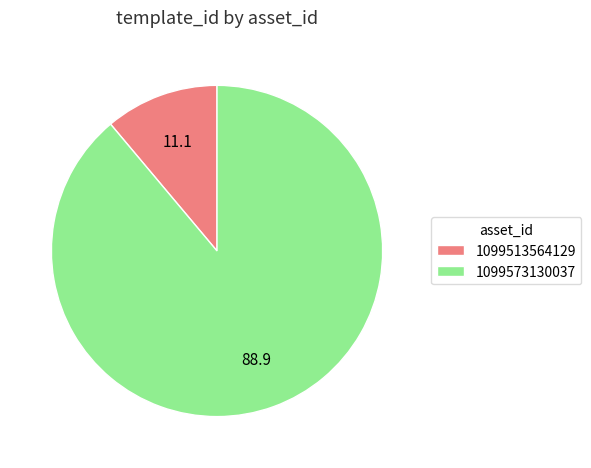

Combined, do 1099513564129 and 1099573130037 account for over 50%?

Yes